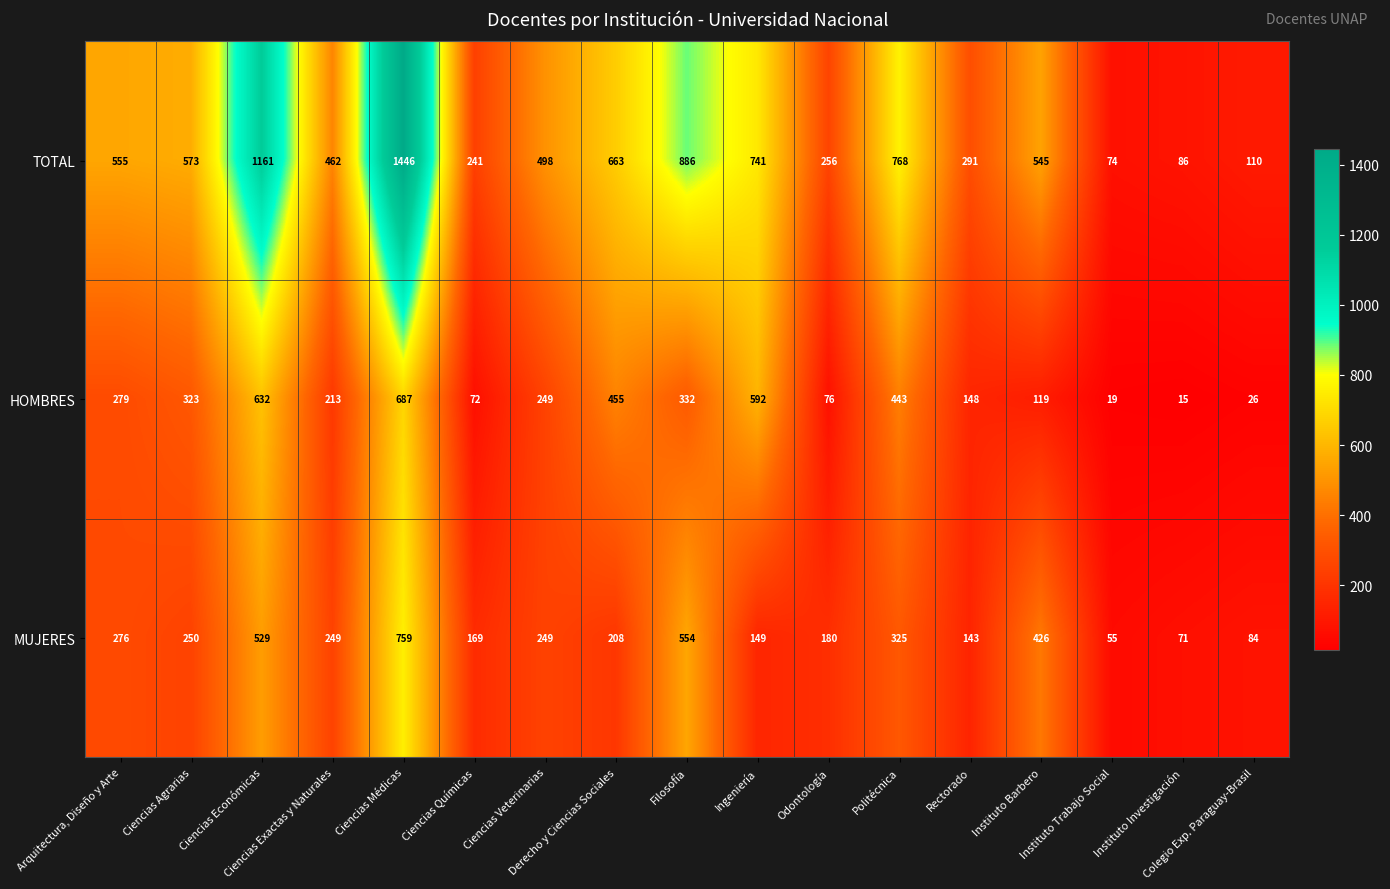

Count the number of categories in the chart.

17